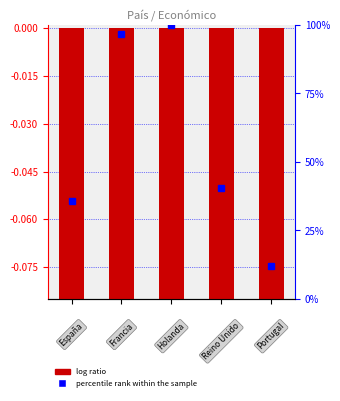

Reading left to right, transcribe all the data shown in this chart.

0=-0.1	1=-0.1	2=-0.1	3=-0.1	4=-0.1